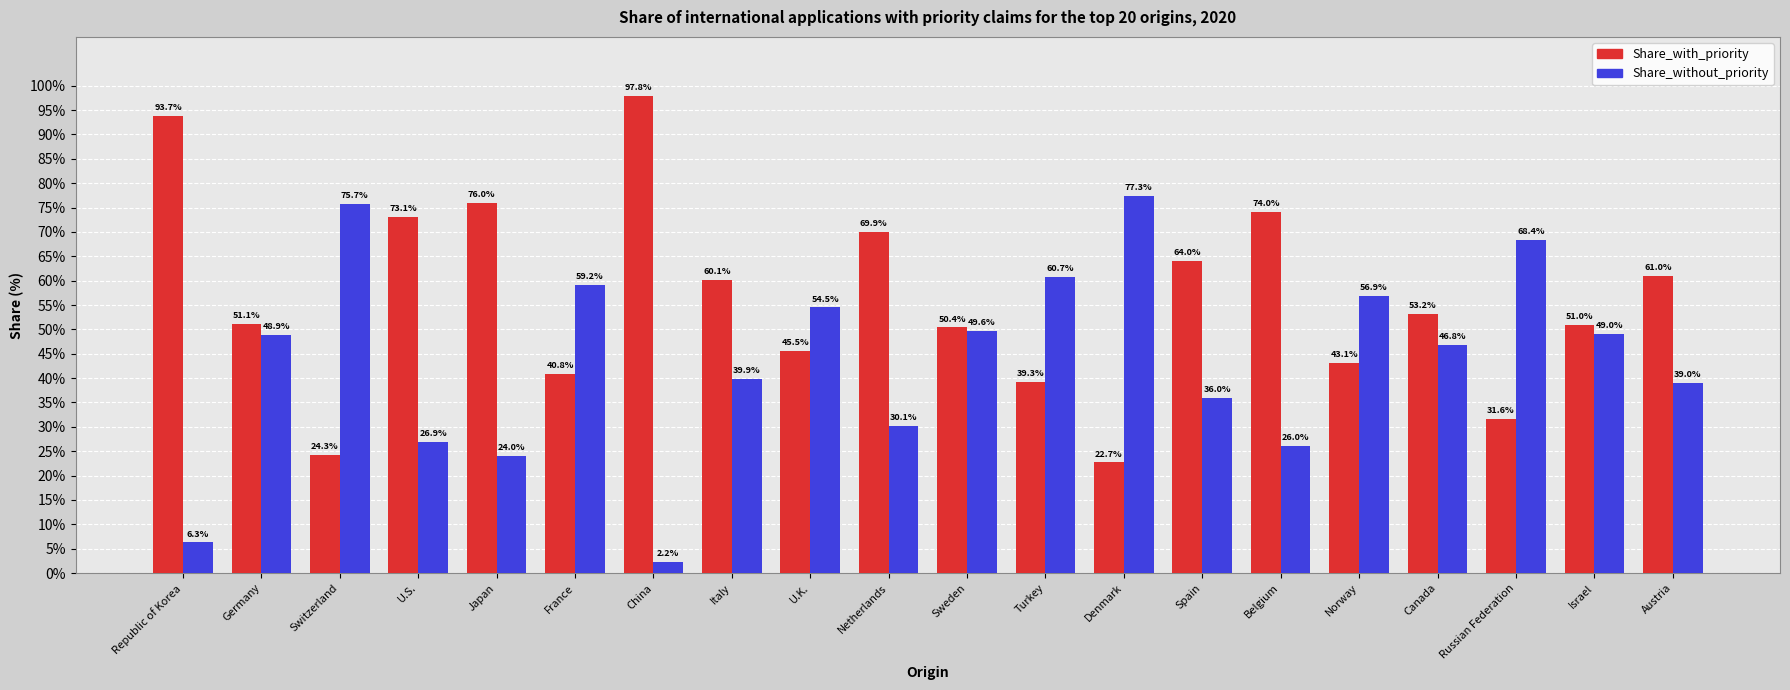

At U.K., list the series in order from largest to smallest.

Share_without_priority, Share_with_priority